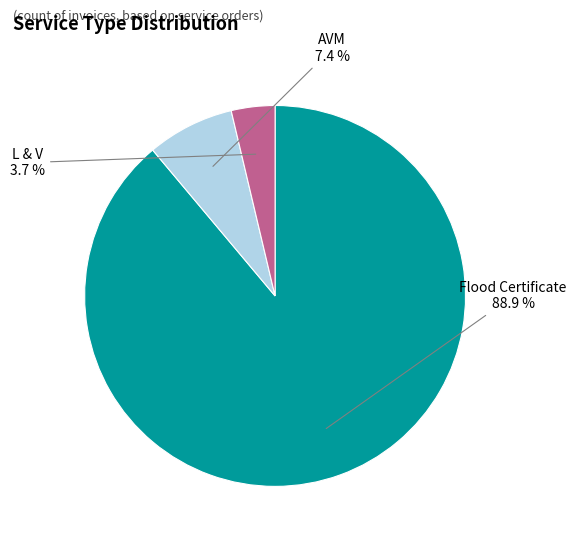

Combined, do AVM and Flood Certificate account for over 50%?

Yes